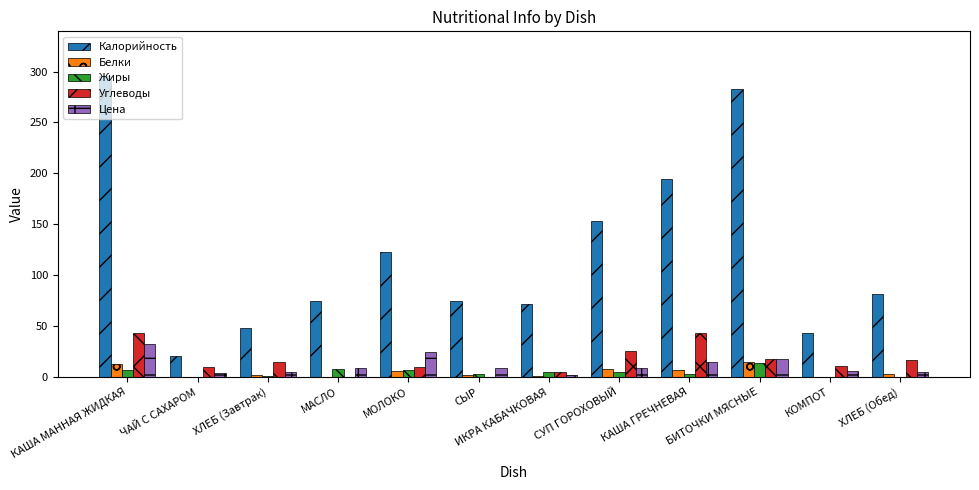

What is the maximum value shown in the chart?

295.2